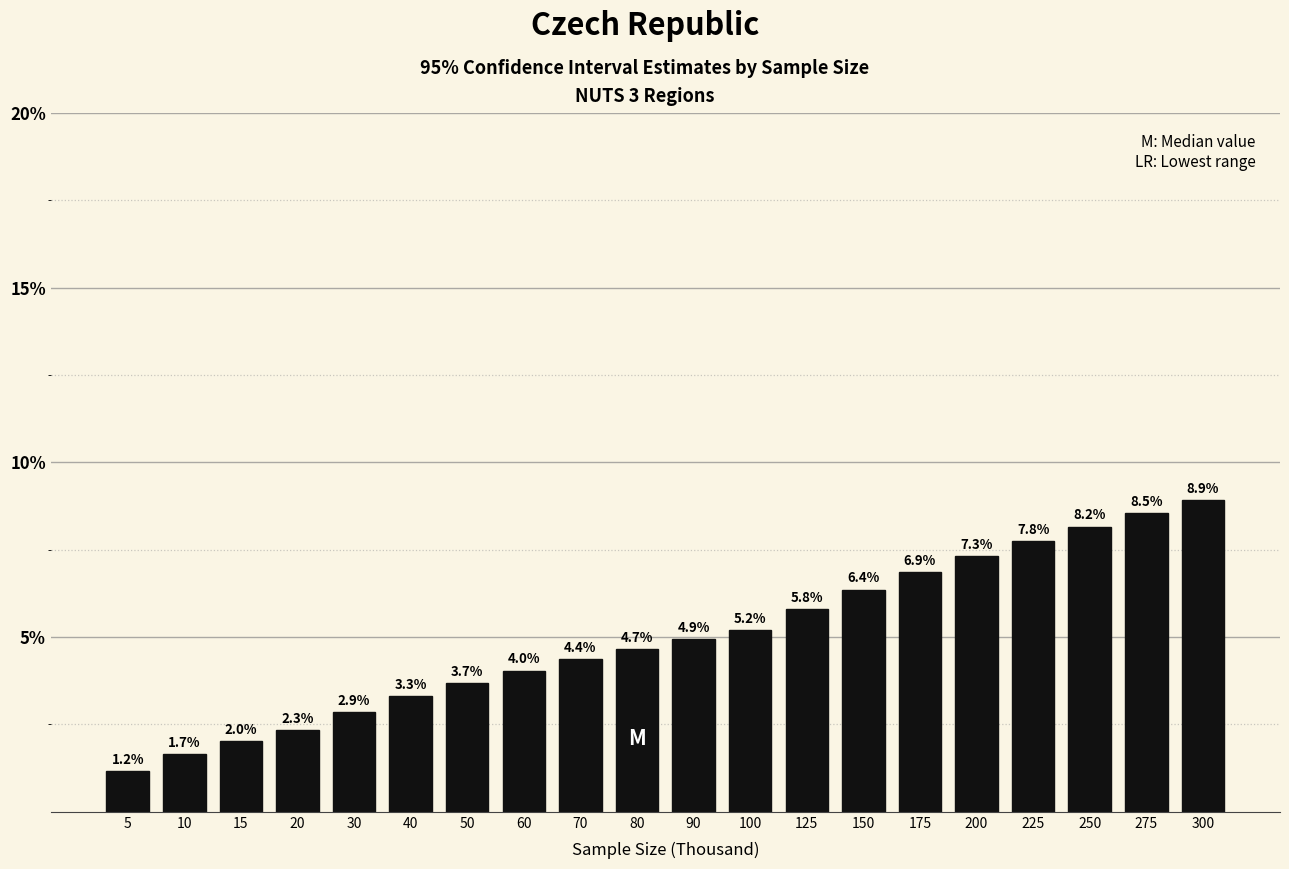

Reading left to right, transcribe all the data shown in this chart.

5=1.2	10=1.7	15=2.0	20=2.3	30=2.9	40=3.3	50=3.7	60=4.0	70=4.4	80=4.7	90=4.9	100=5.2	125=5.8	150=6.4	175=6.9	200=7.3	225=7.8	250=8.2	275=8.5	300=8.9